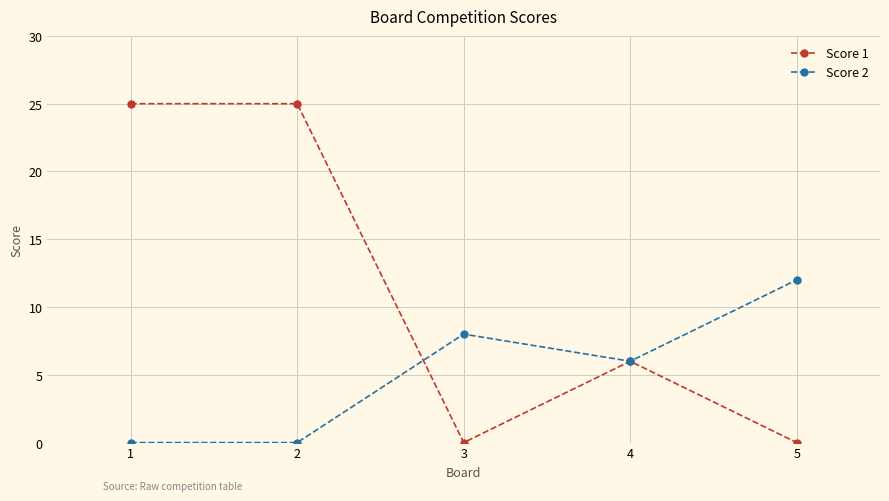

What is the approximate value of Score 2 at 4?

6